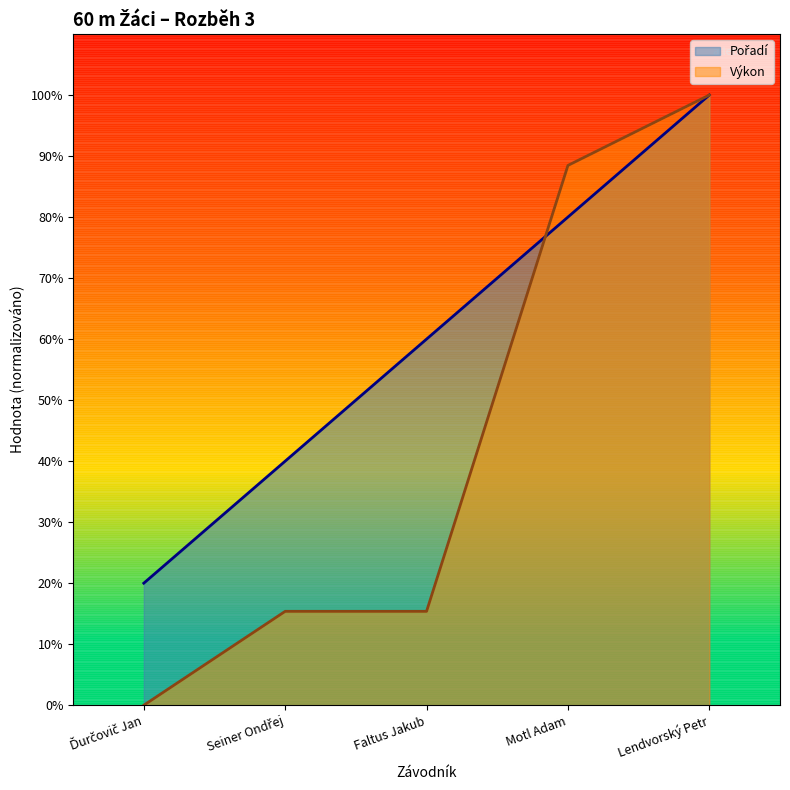

List the series in order of their peak value, highest first.

Pořadí, Výkon